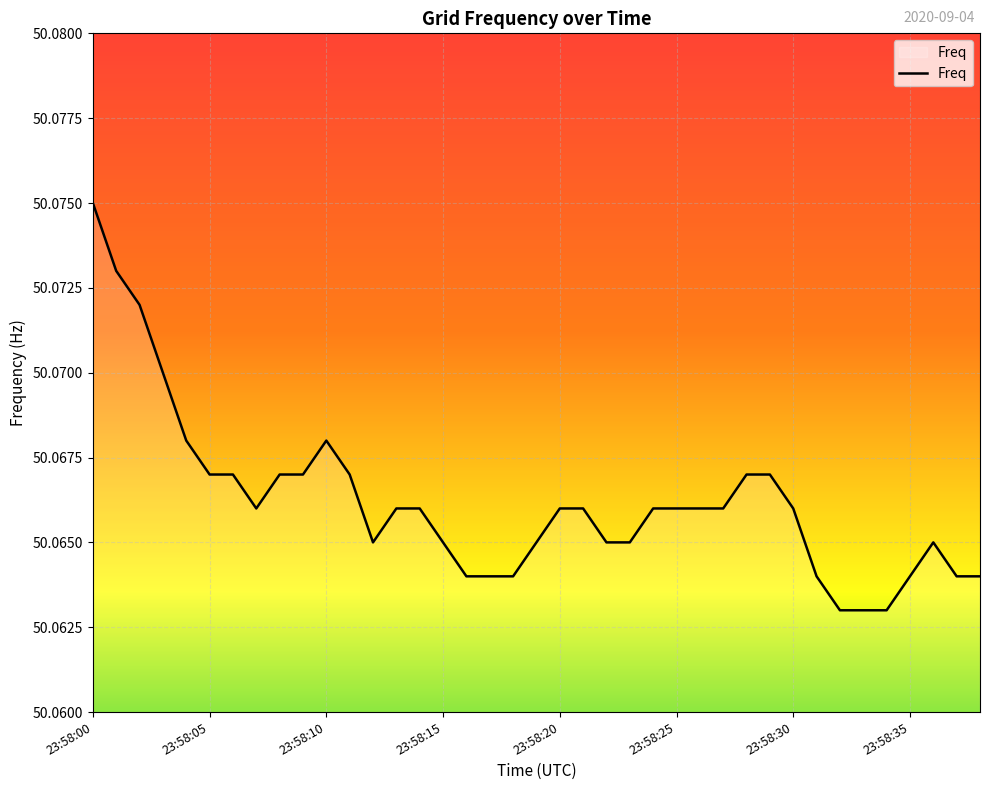

Does the chart display data point markers on the line(s)?

No